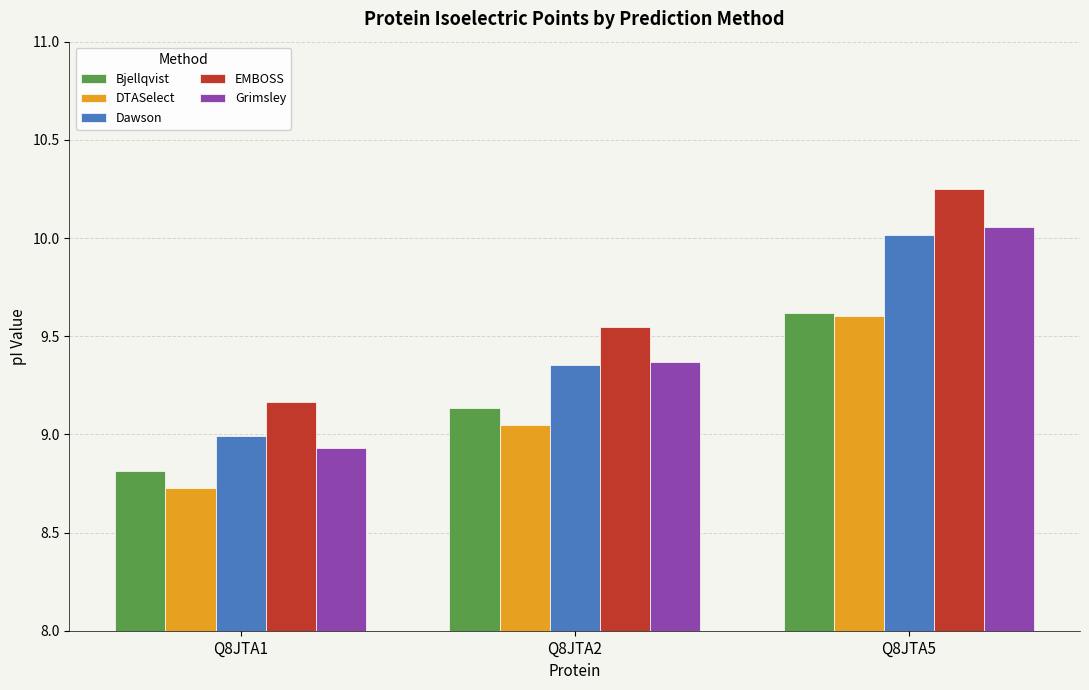

Which label corresponds to the smallest value in the chart?

Q8JTA1